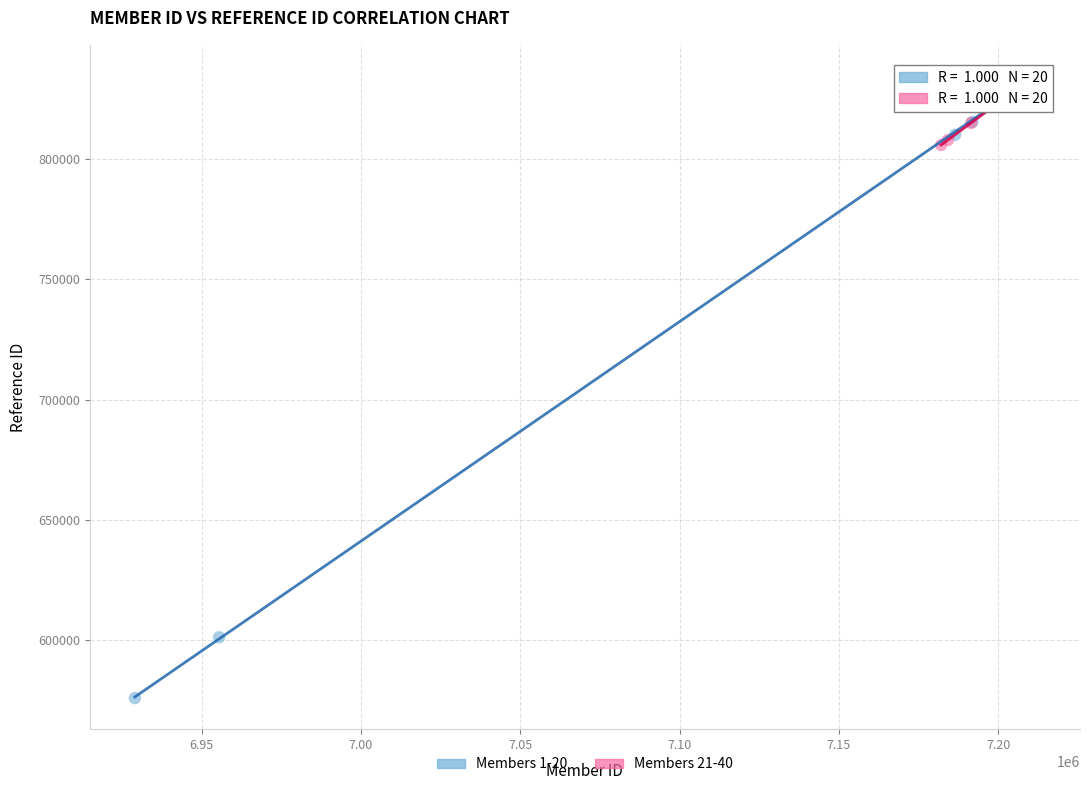

Which series reaches the minimum Y coordinate?

Members 1-20